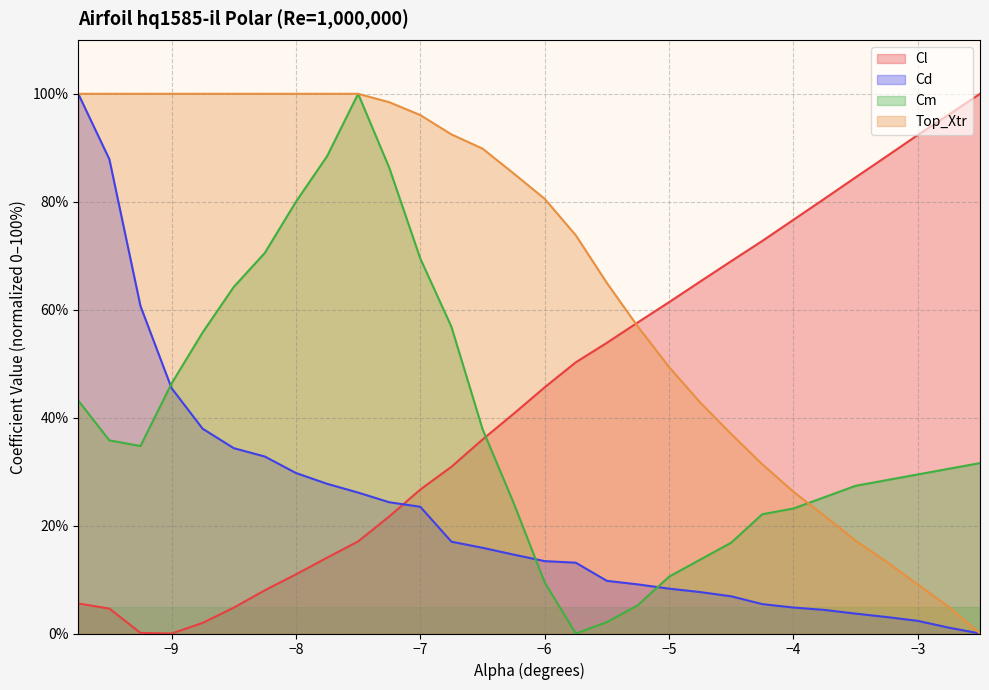

What is the maximum value shown in the chart?

100.0